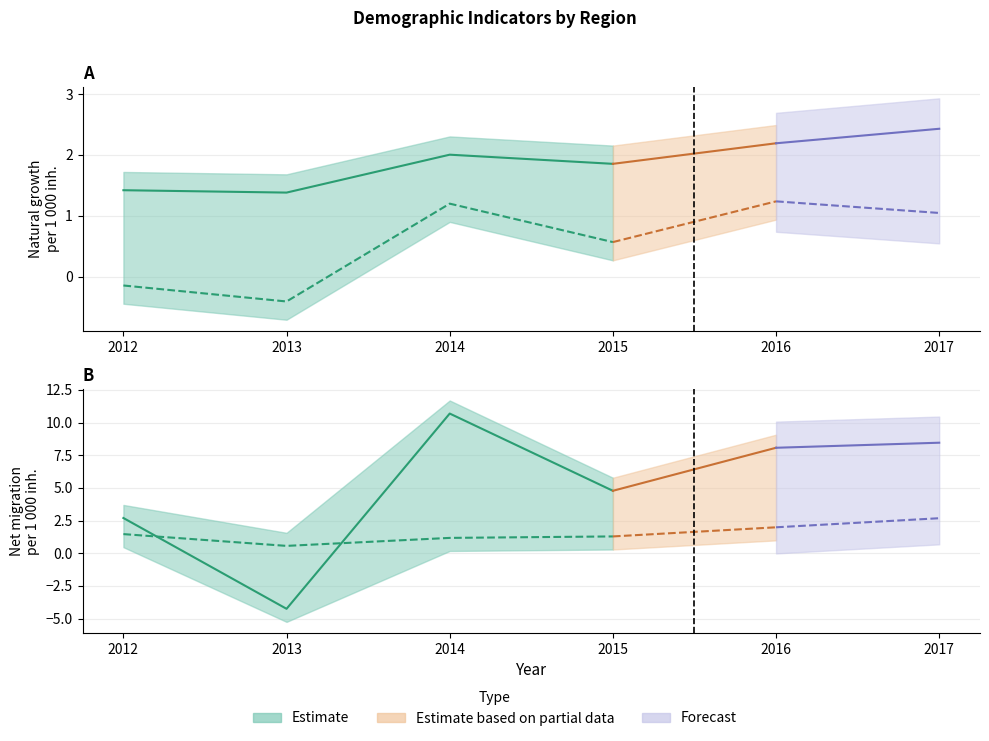

After their last crossing, which series has the higher values: Středočeský or Jihomoravský?

Středočeský